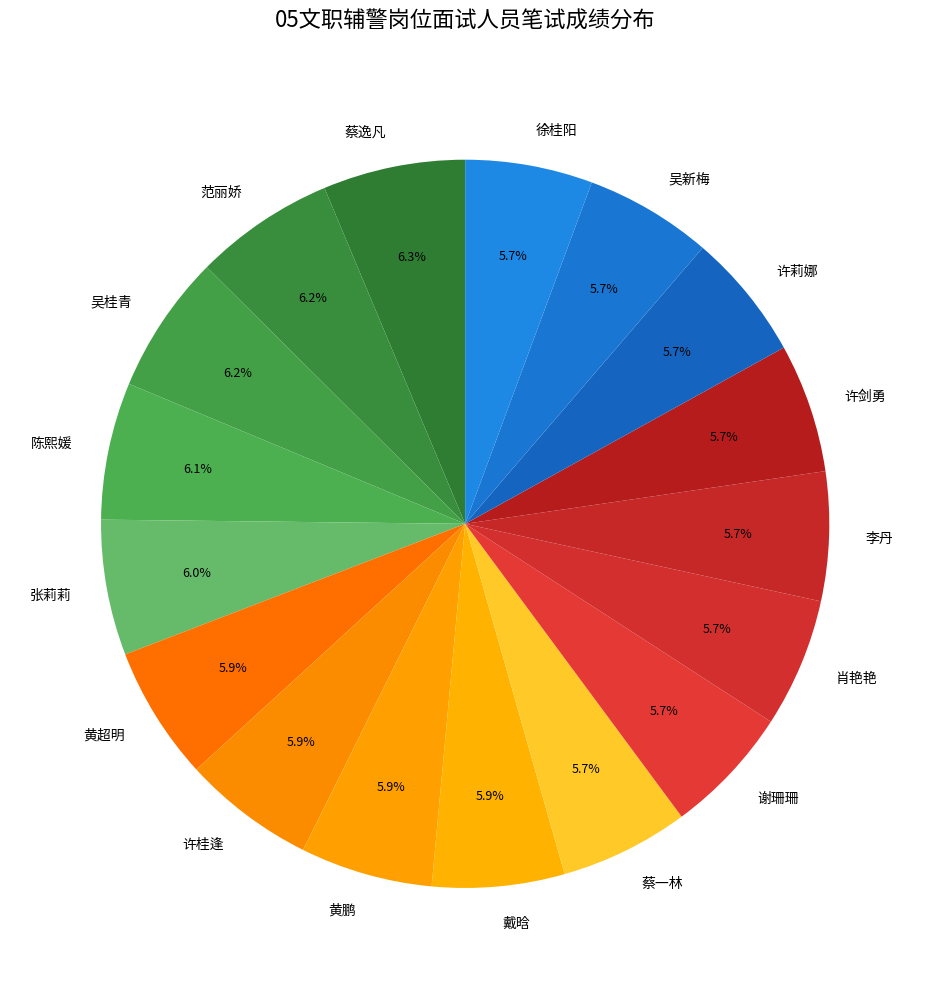

True or false: 徐桂阳 accounts for 17% of the total.

False